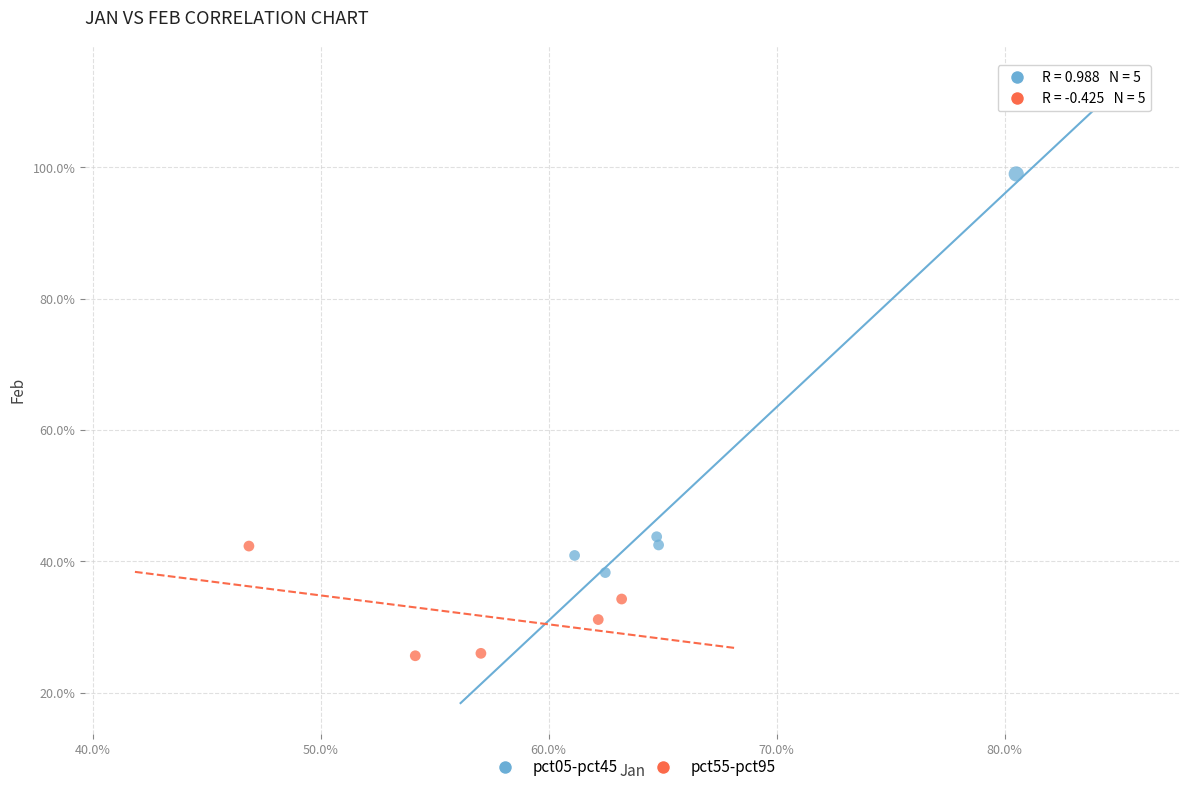

What are all the series names shown in the legend?

pct05-pct45, pct55-pct95